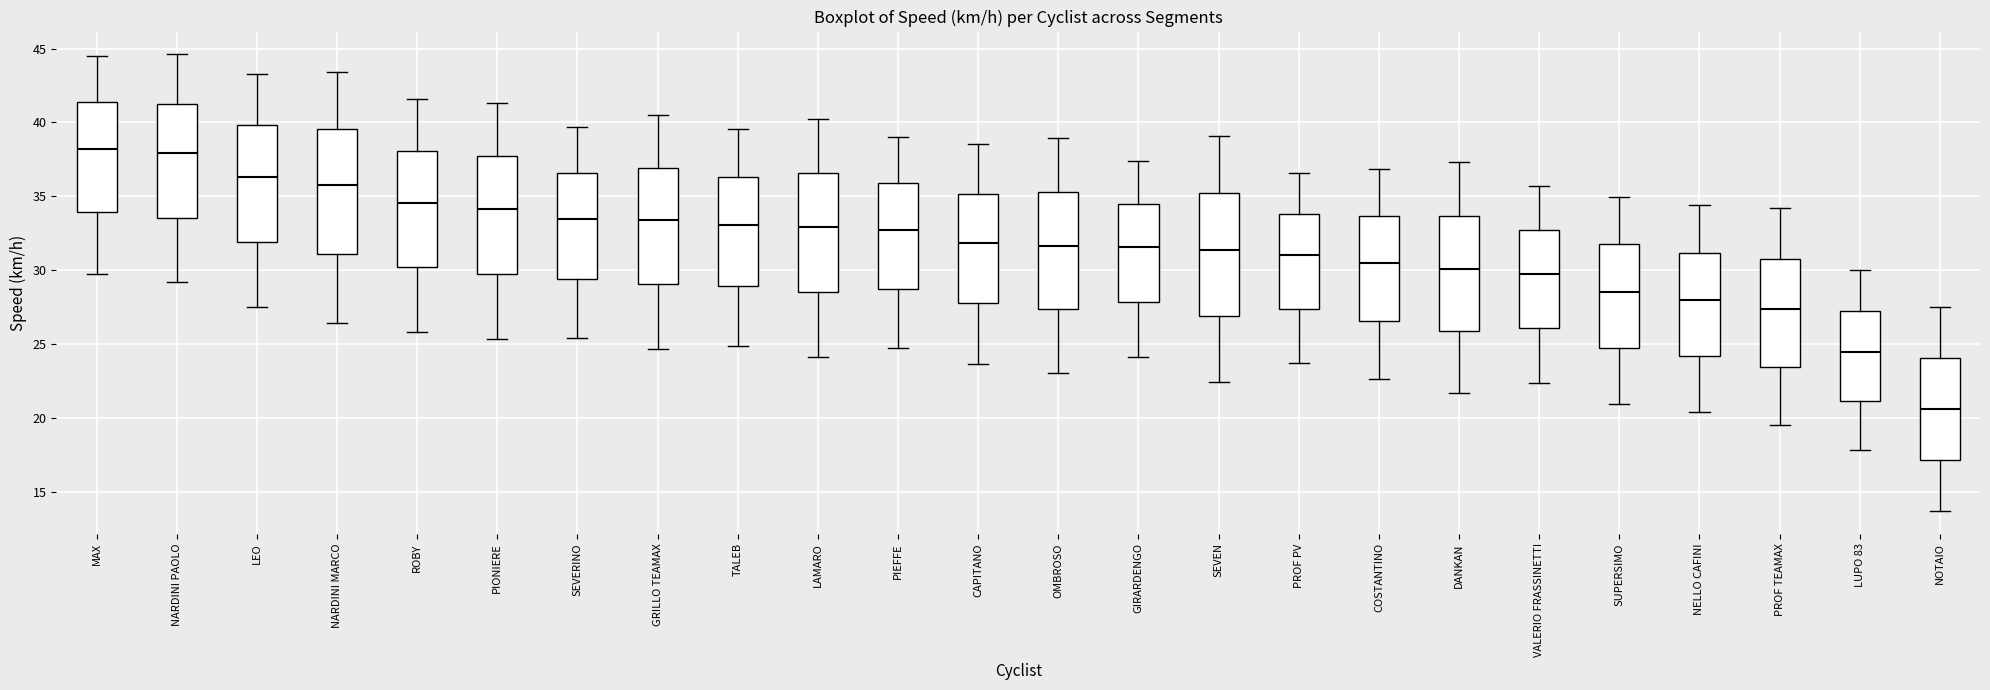

Which box has the lowest median line?

NOTAIO